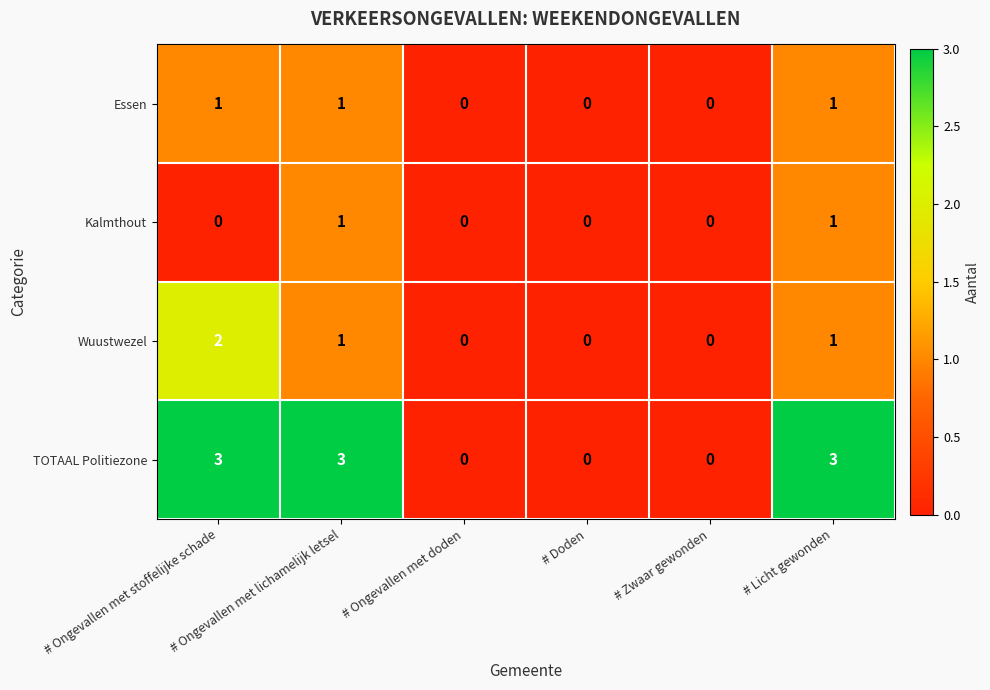

How many Kalmthout values are between 0 and 1?

6